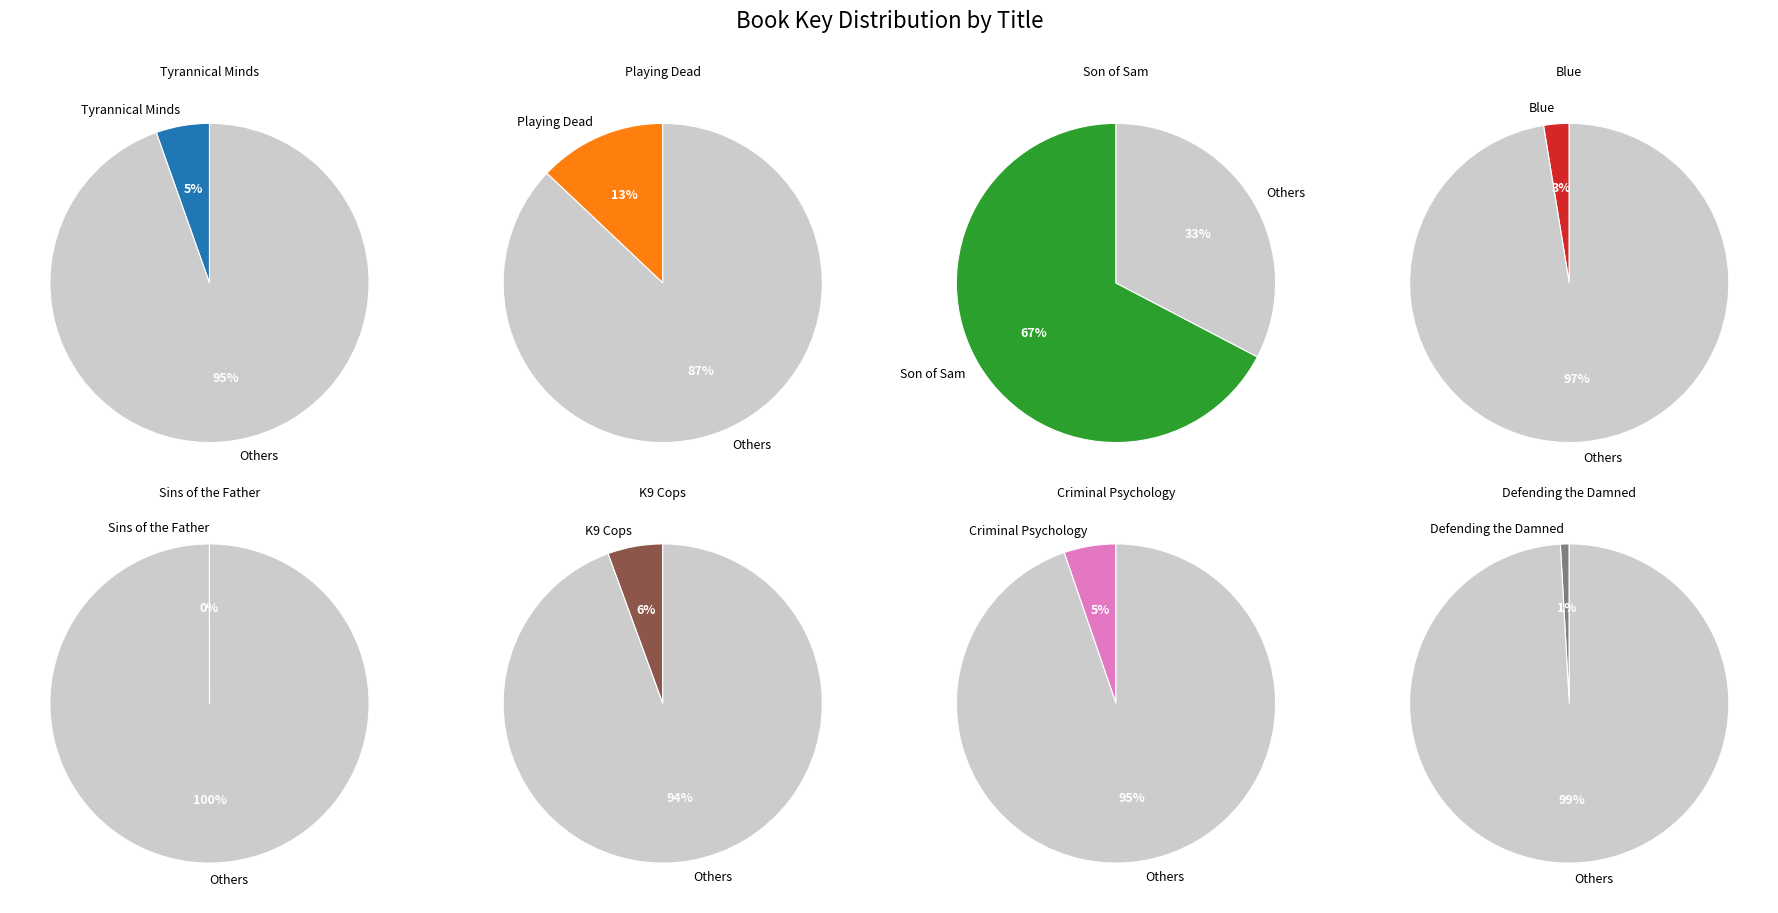

What is the ratio of the value at Tyrannical Minds to the value at Defending the Damned?

6.1